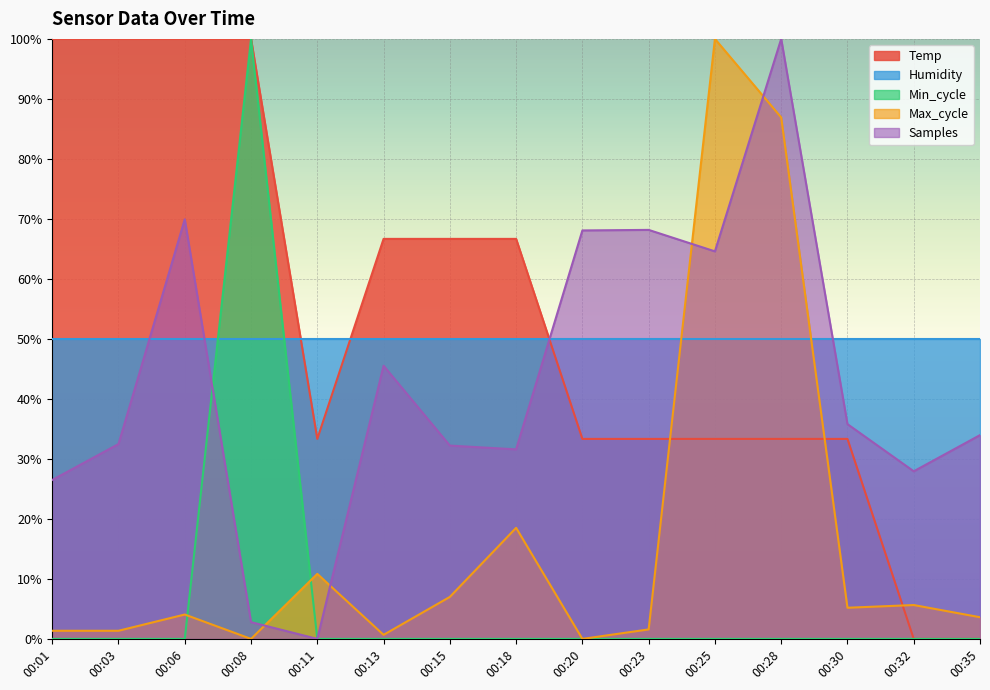

True or false: Temp has more than 2 points higher than both neighbors.

False